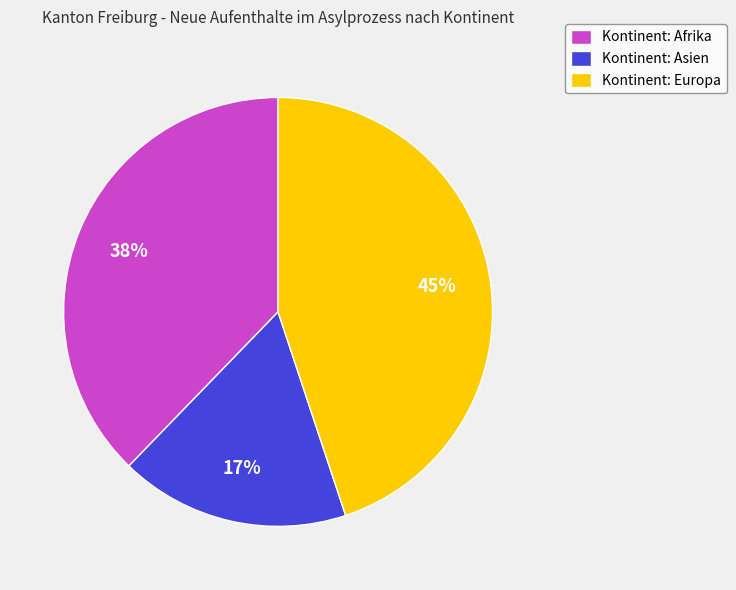

How many segments does this pie chart have?

3